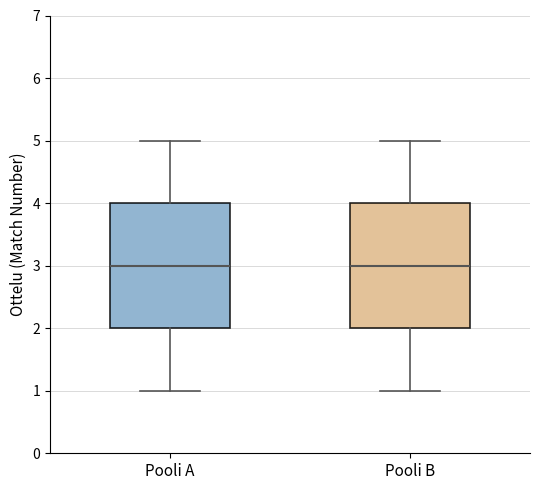

Reading left to right, transcribe this box plot: for each box, give where its median line is, the range the box spans, and where its two whiskers end, as read against the y-axis. The values are not printed on the chart, so give them approximately, as read against the axis.

Pooli A: median 3, box 2 to 4, whiskers 1 to 5
Pooli B: median 3, box 2 to 4, whiskers 1 to 5